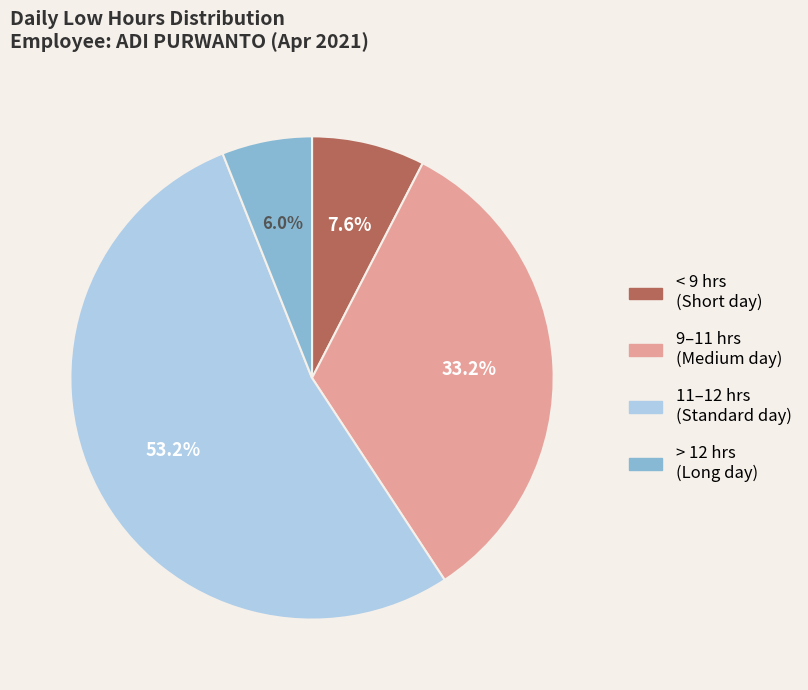

Does any single category account for the majority?

Yes